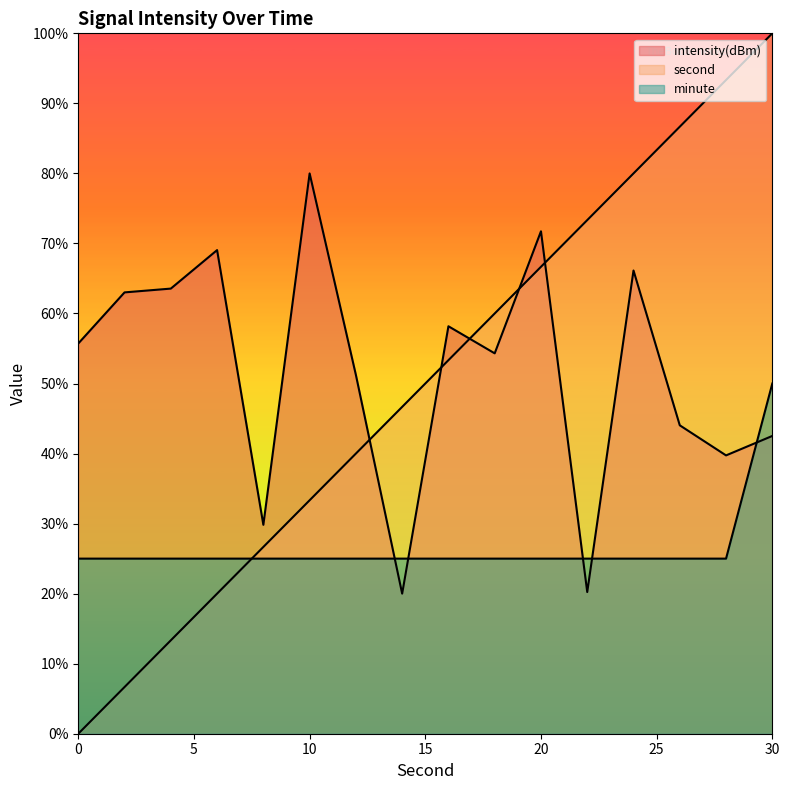

Where do second and intensity(dBm) first cross each other?

12 and 14